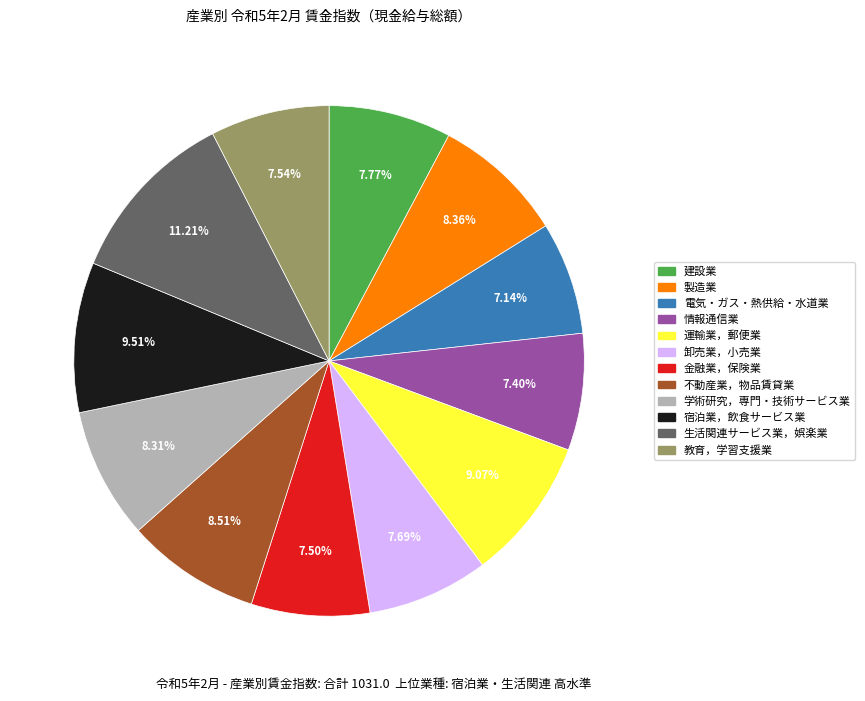

Approximately how many times larger is the value at 教育，学習支援業 compared to 情報通信業?

1.0